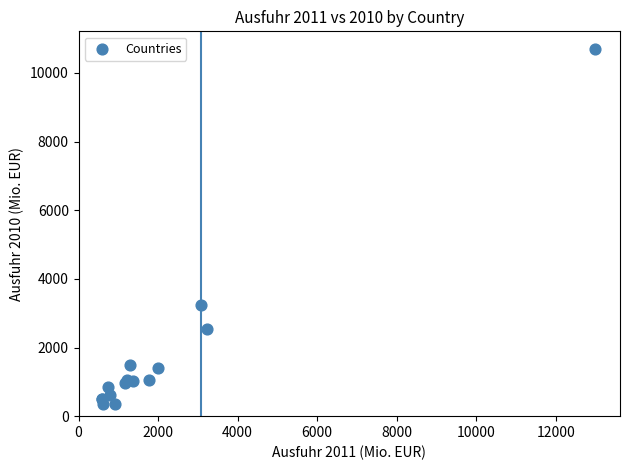

What Y value in the scatter plot is closest to 5520?

3248.7